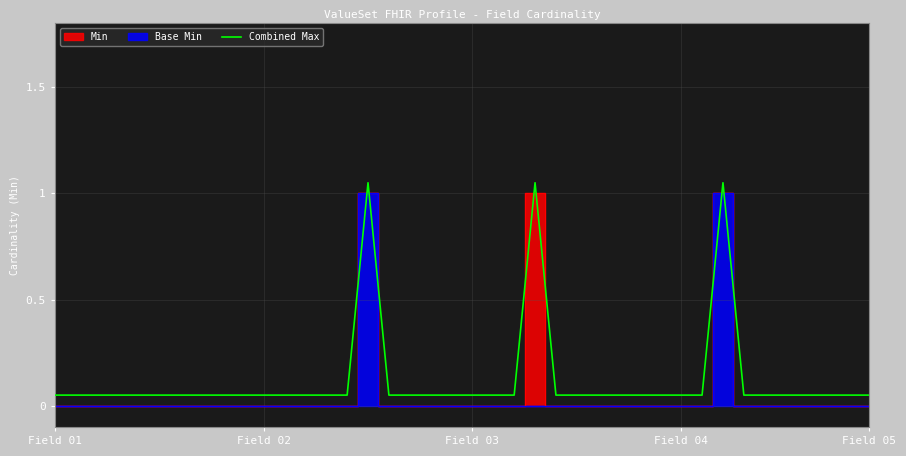

What is the sum of all values?

5.0